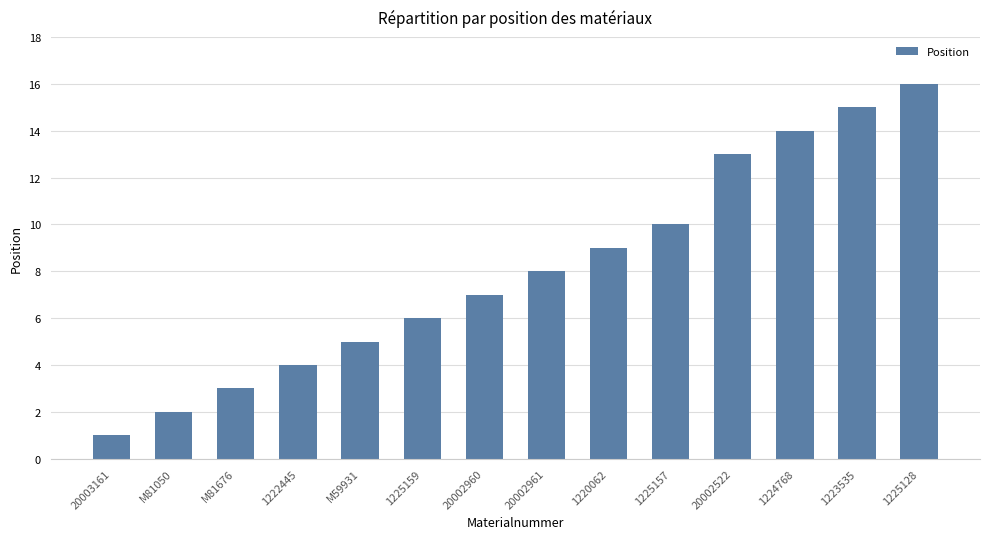

At which label is the value closest to 8?

20002961